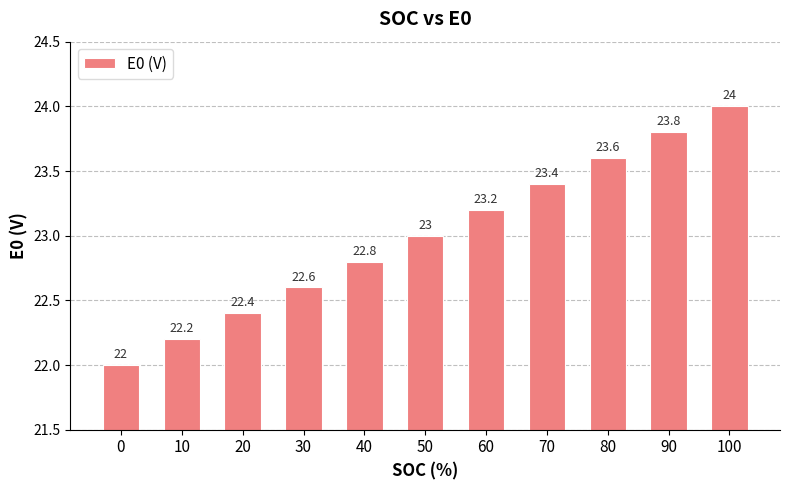

Does the chart contain stacked bars?

No